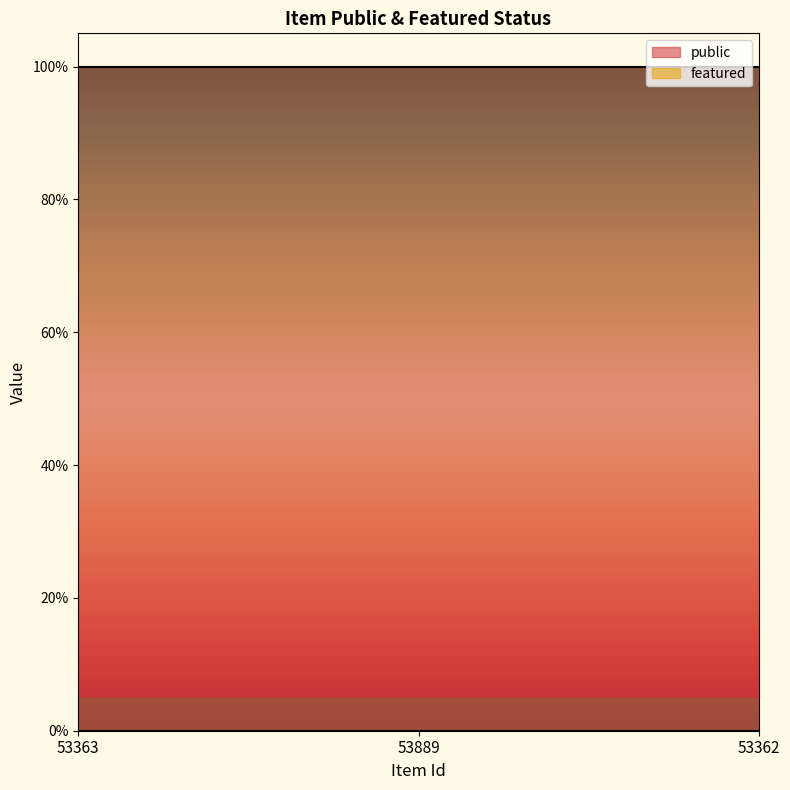

Which series has the widest spread of values?

public